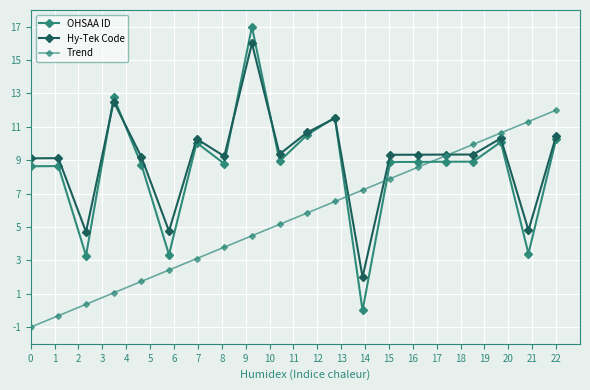

How many times do Trend and Hy-Tek Code cross each other?

3